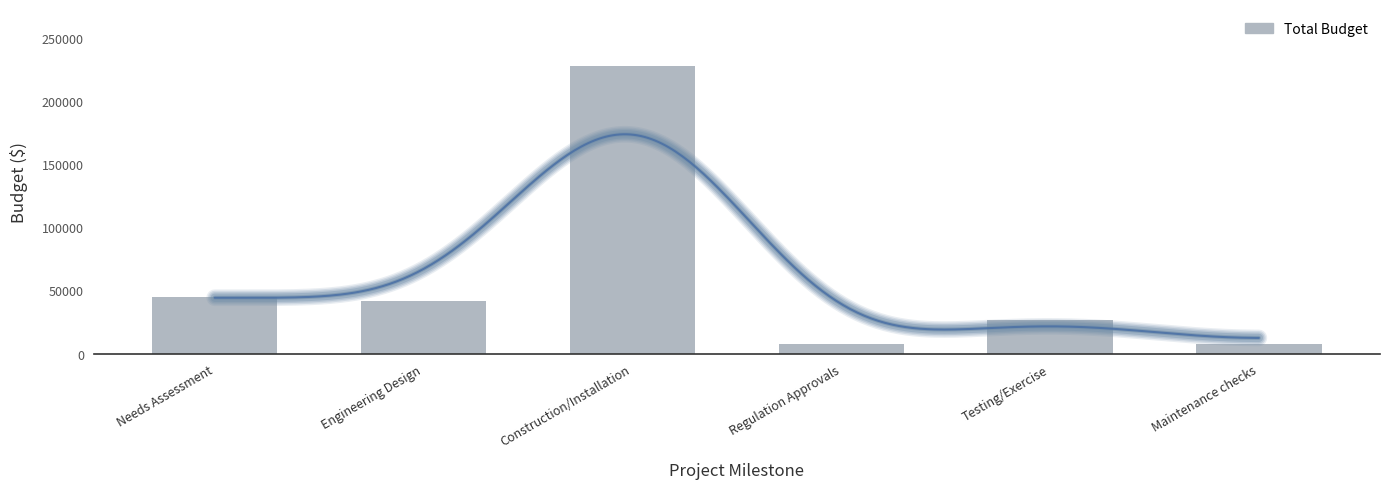

Between Needs Assessment and Engineering Design, which is larger?

Needs Assessment